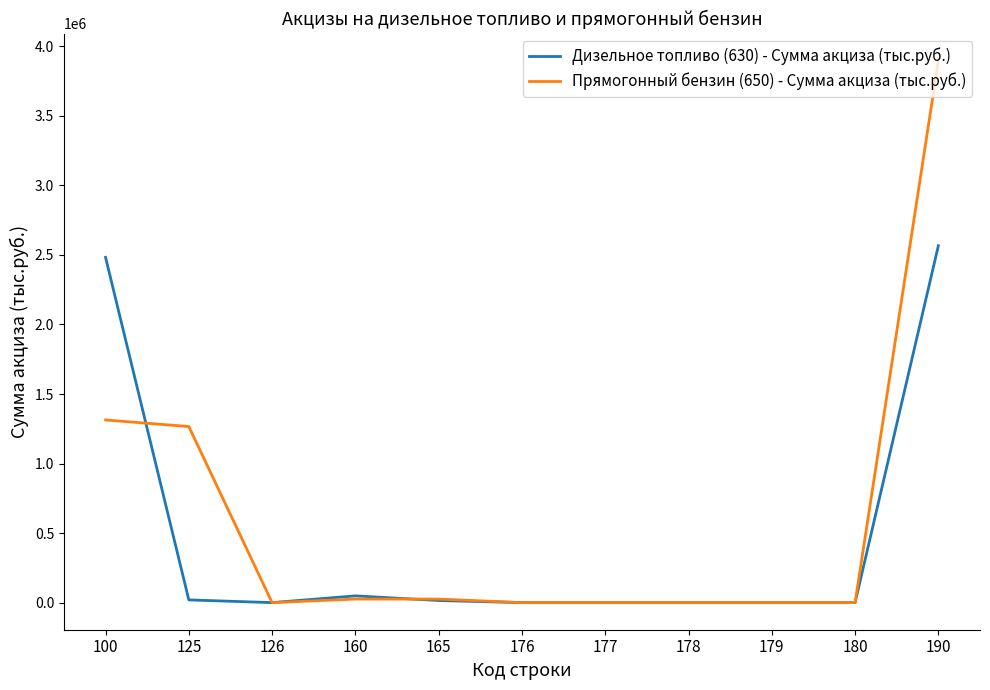

At 100, list the series in order from smallest to largest.

Прямогонный бензин (650) - Сумма акциза (тыс.руб.), Дизельное топливо (630) - Сумма акциза (тыс.руб.)